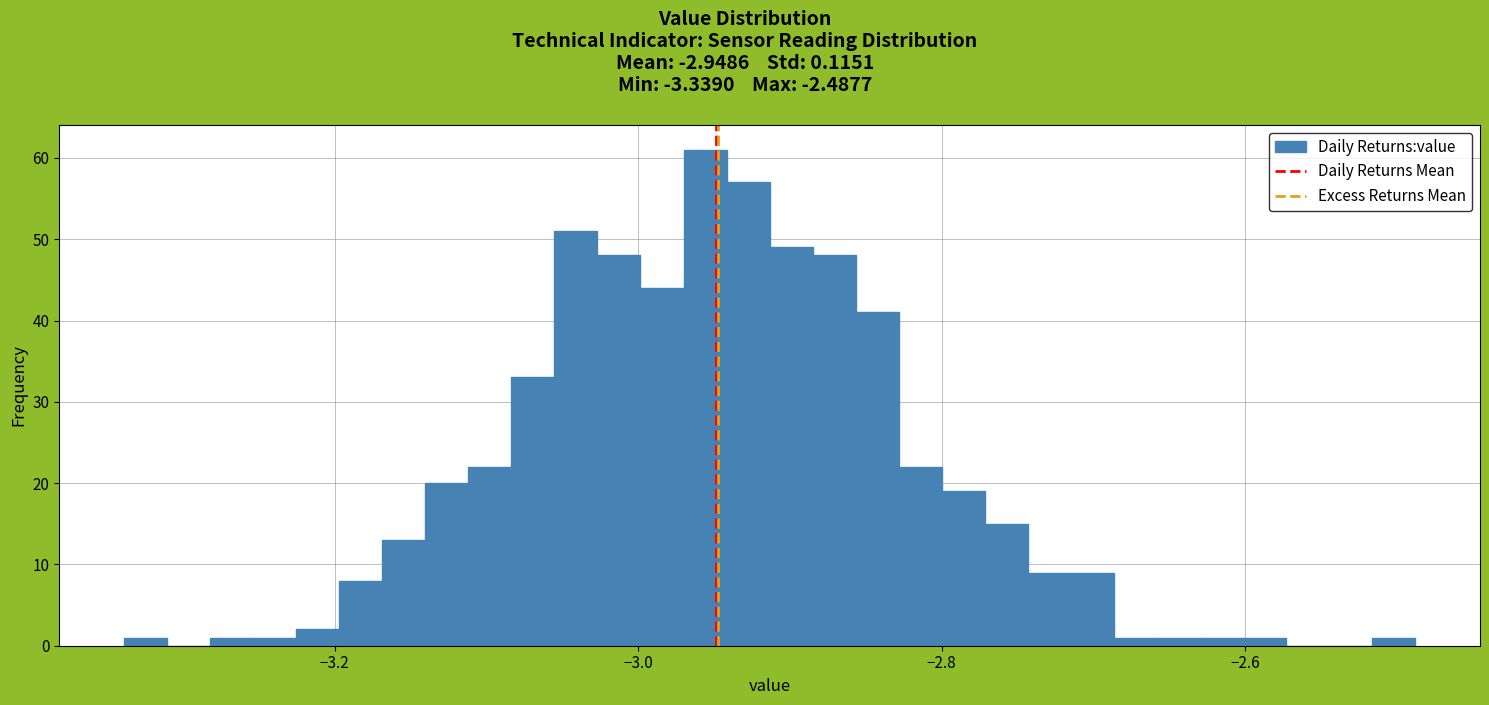

Around what value on the x-axis is the tallest bar? Give the approximate position of its centre, as read against the axis.

-2.96